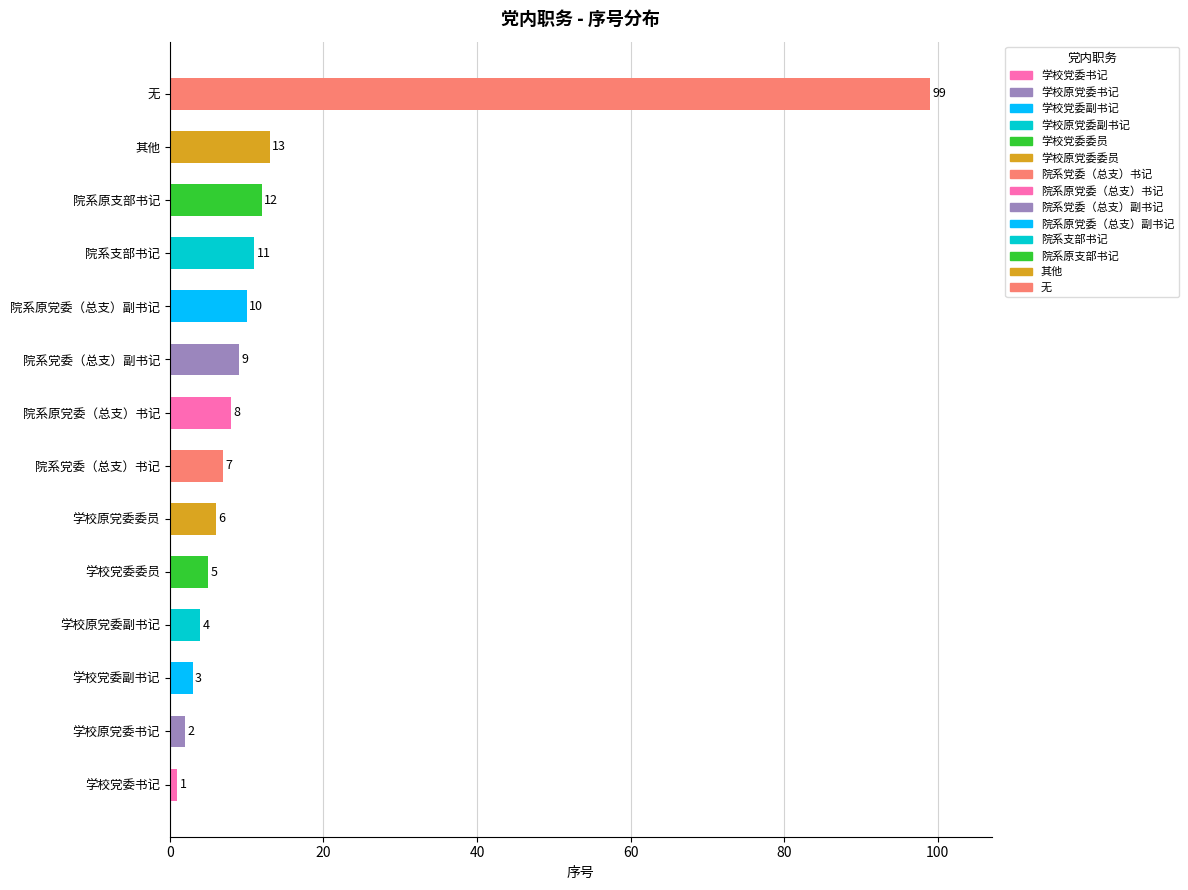

What is the sum of all values?

190